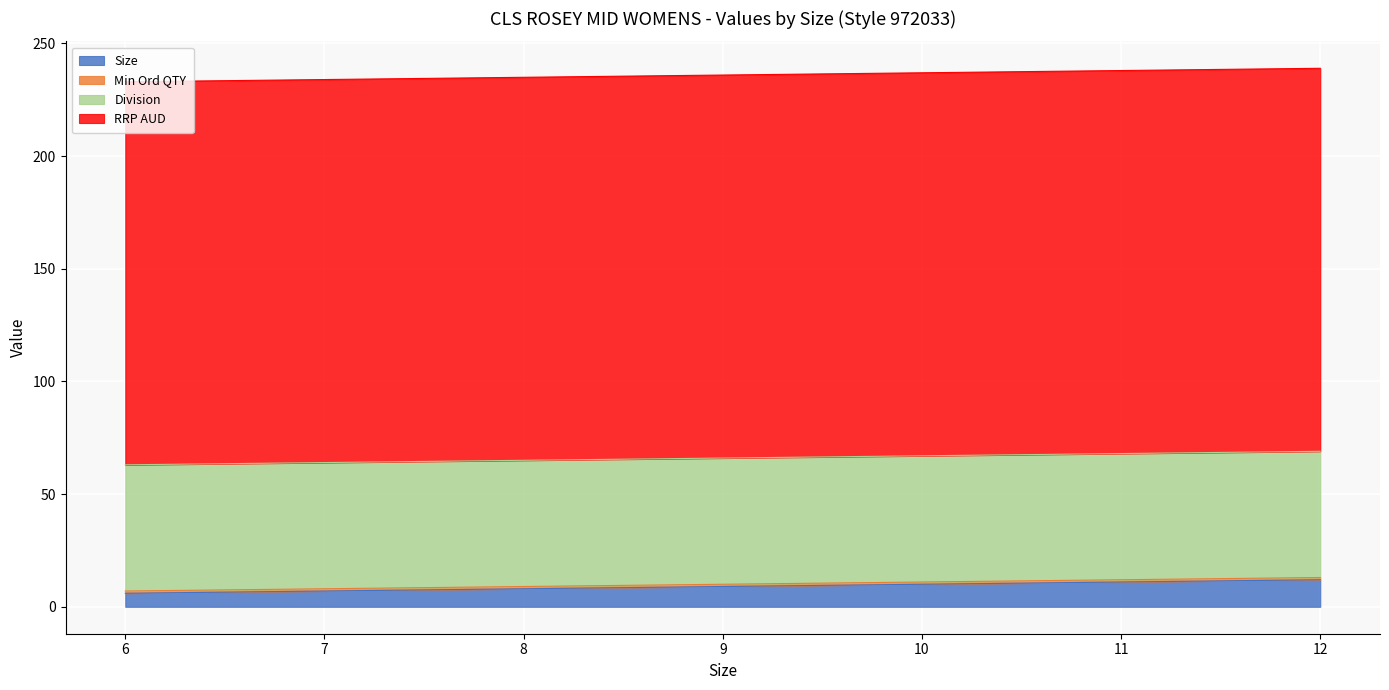

What is the maximum value for Size?

12.0